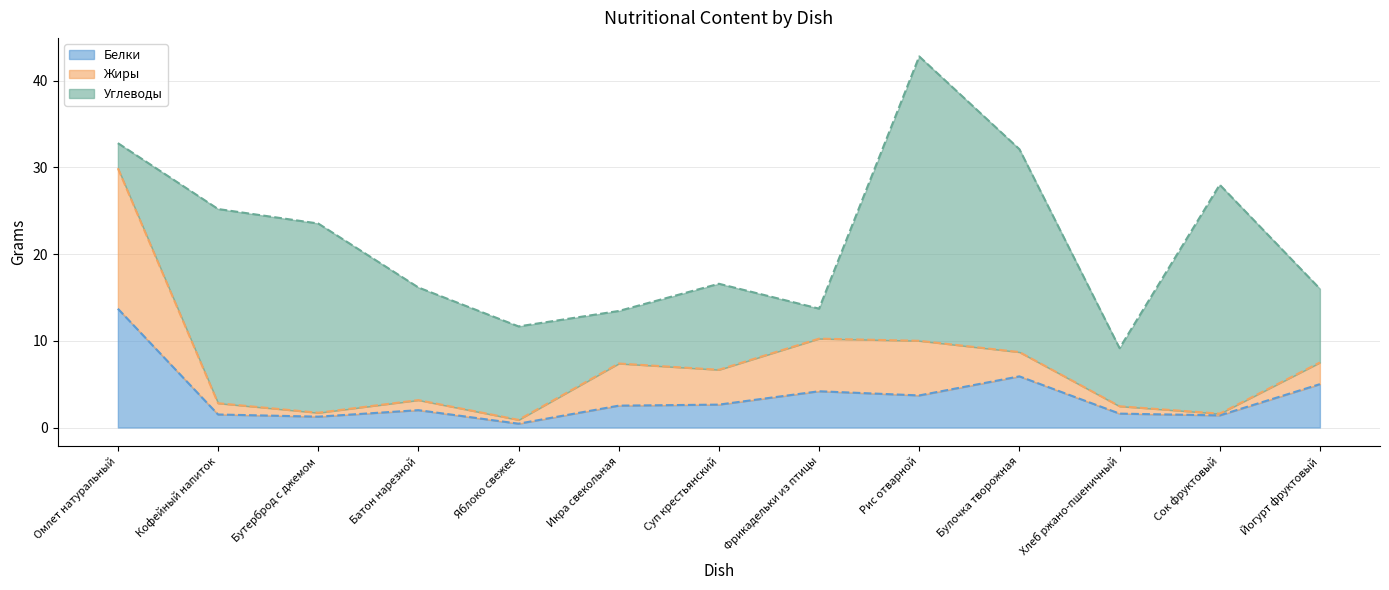

How many lines are shown in the chart?

3